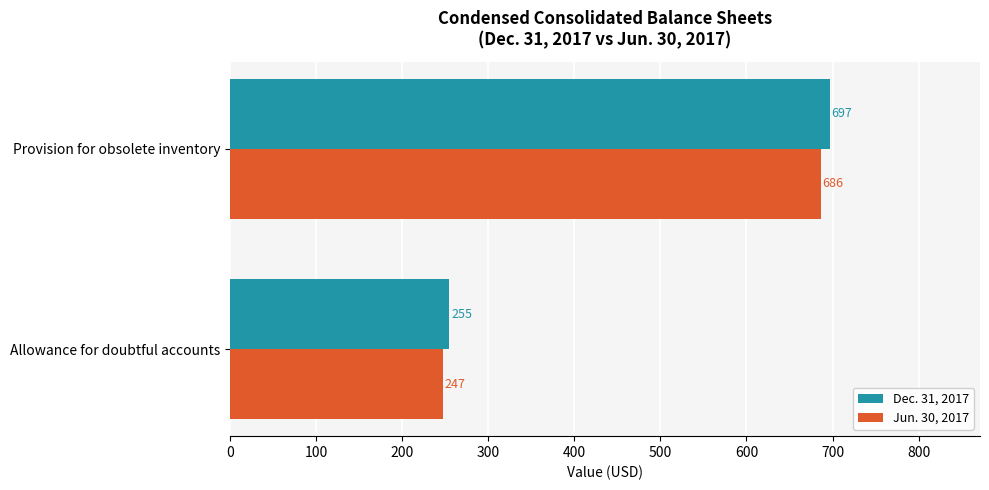

What is the spread (max minus min) of values at Provision for obsolete inventory?

11